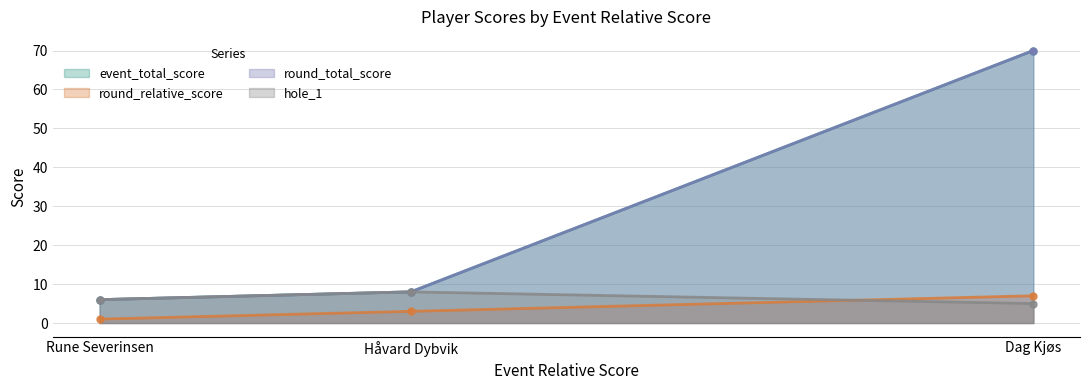

The hole_1 series shows 13 at Håvard Dybvik. True or false?

False